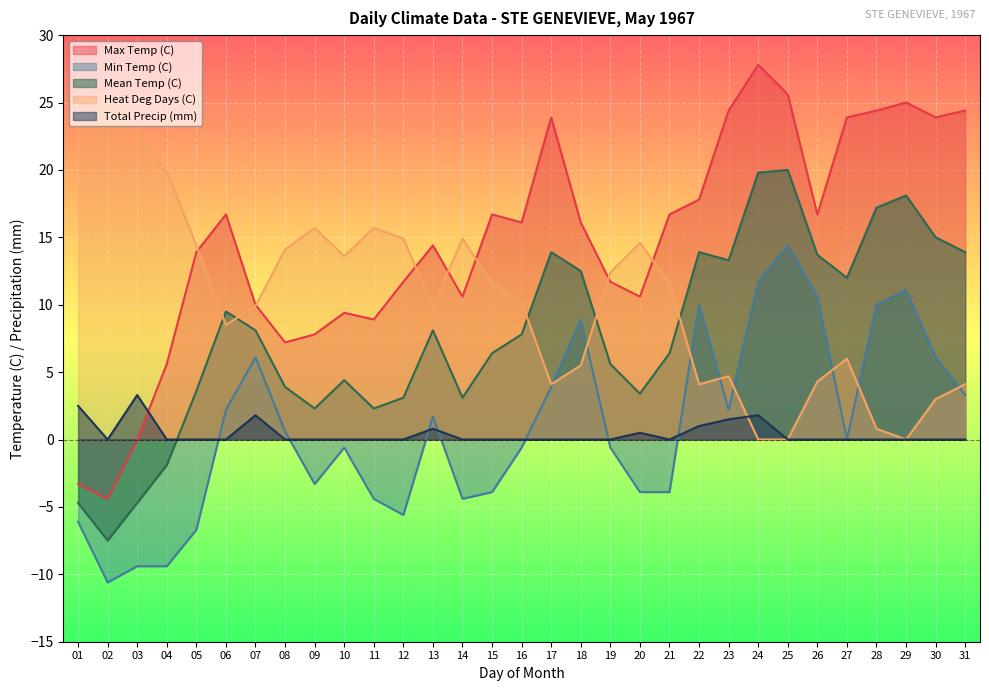

At 19, list the series in order from smallest to largest.

Min Temp (C), Total Precip (mm), Mean Temp (C), Max Temp (C), Heat Deg Days (C)